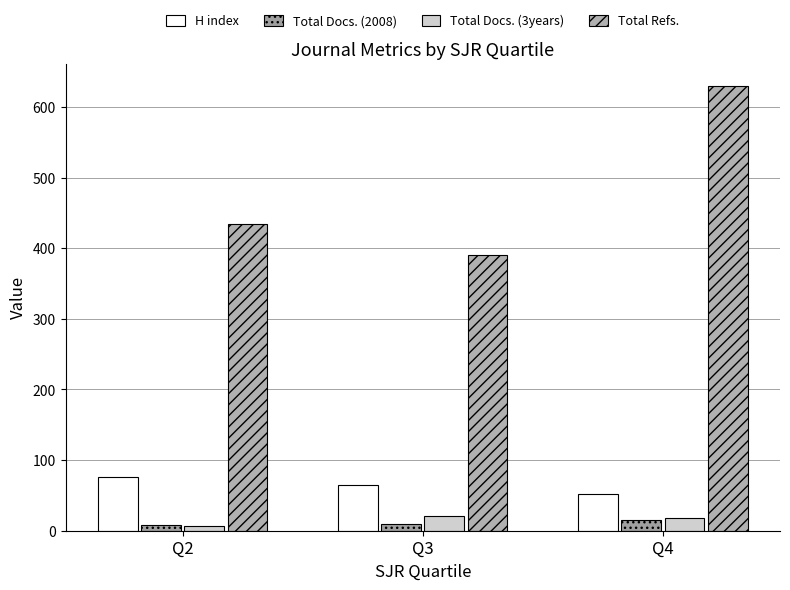

Where does the Total Docs. (3years) series first go above 18?

Q3